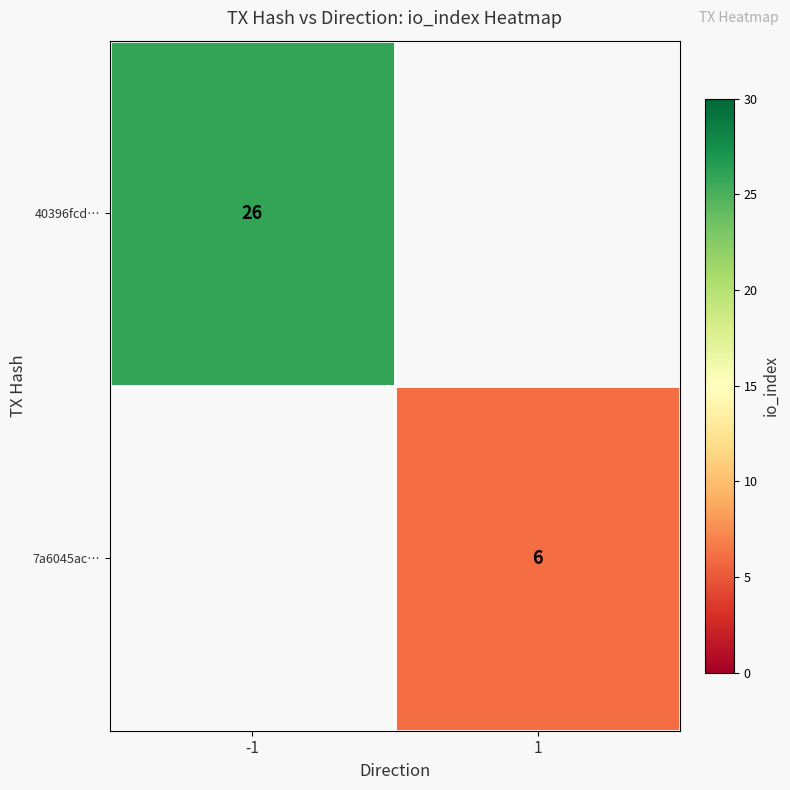

Is it true that 40396fcd… equals 46.7 at -1?

False